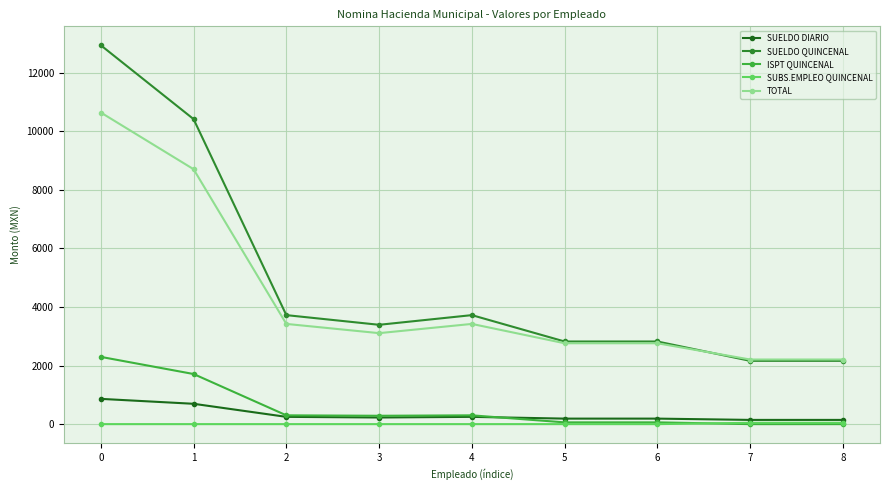

Which series has the widest spread of values?

SUELDO QUINCENAL